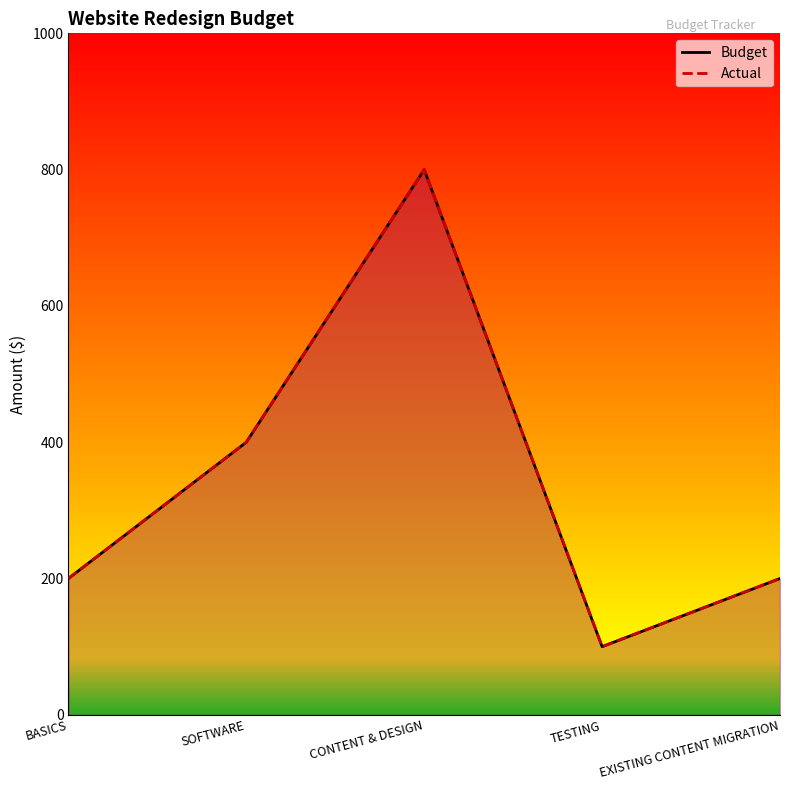

Read the Actual value at BASICS, to the nearest 10.

200